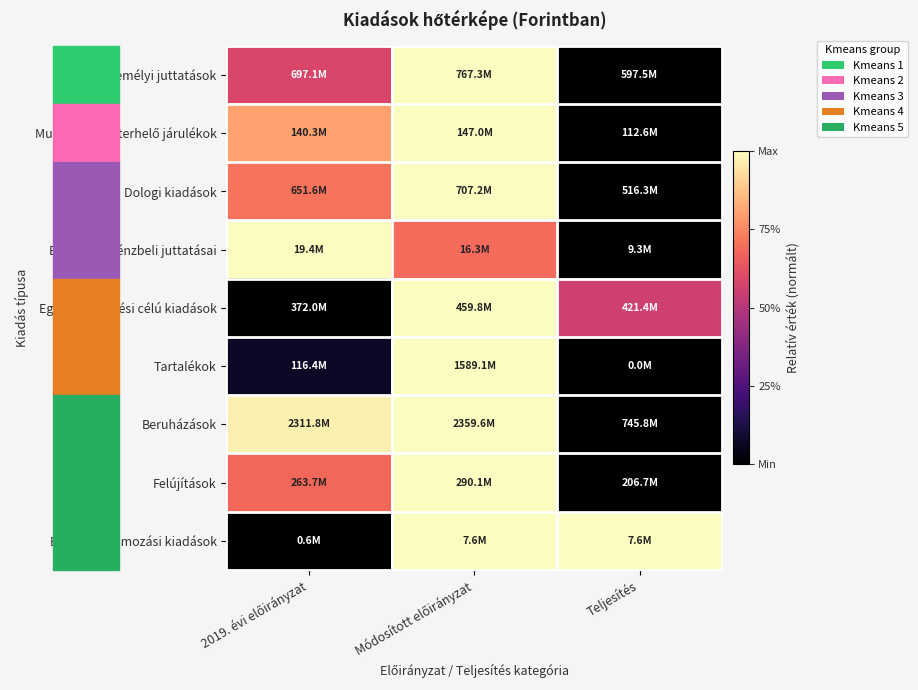

What is the total value across all series at Módosított előirányzat?

8.7